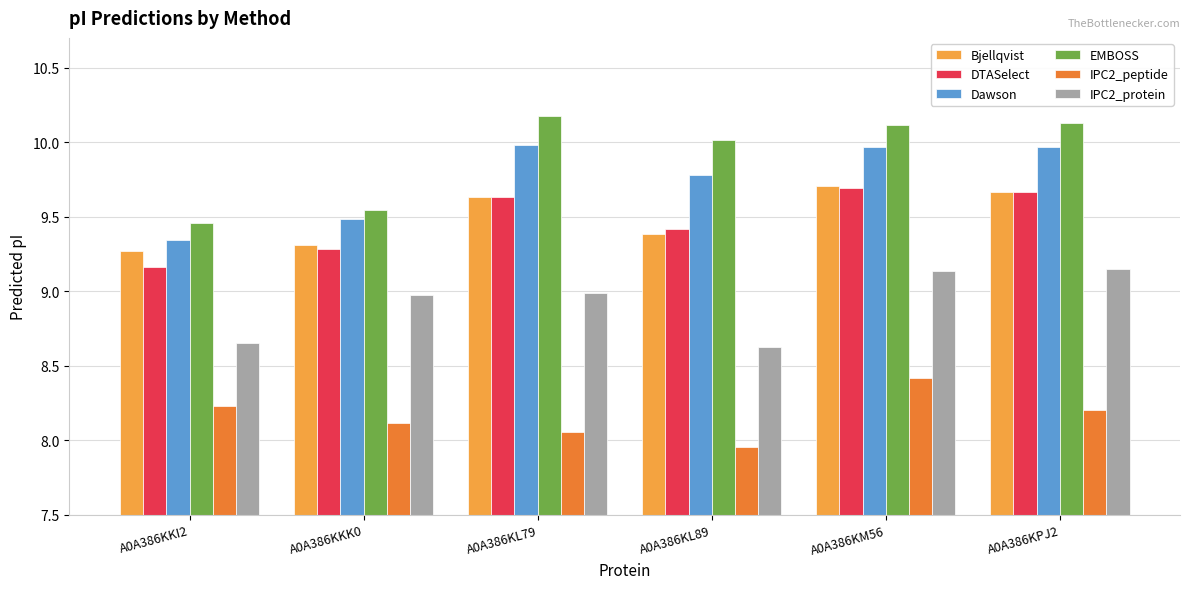

Is the value of IPC2_peptide at A0A386KL89 greater than the value of DTASelect at A0A386KKI2?

No